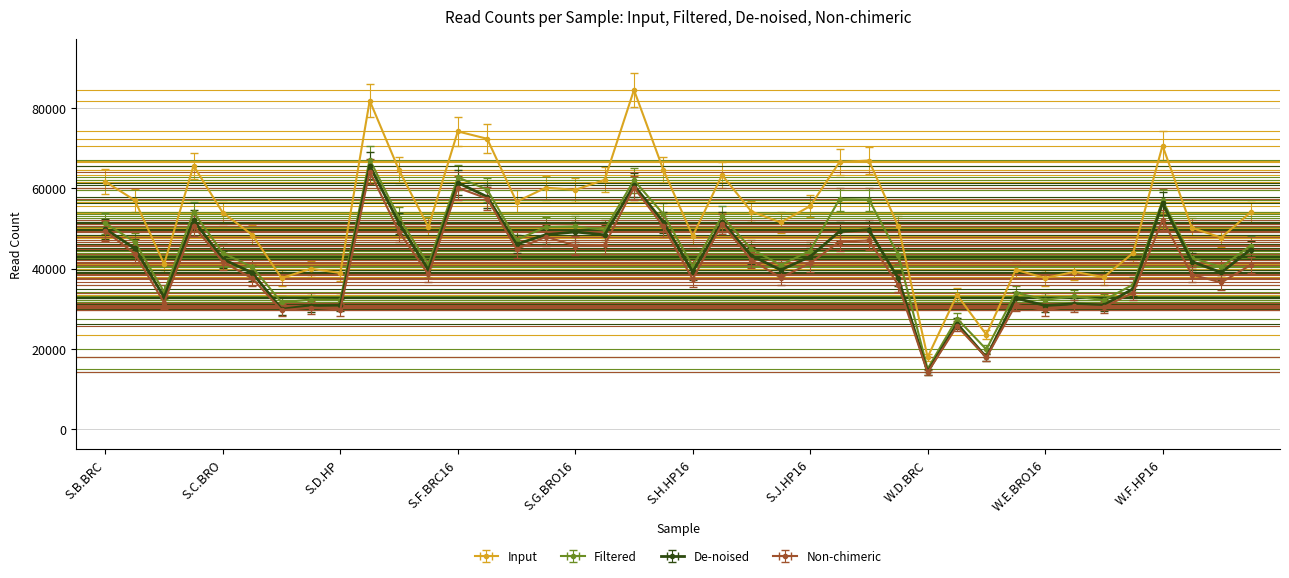

What is the difference between the De-noised values at S.C.HP and W.F.HP16?

17301